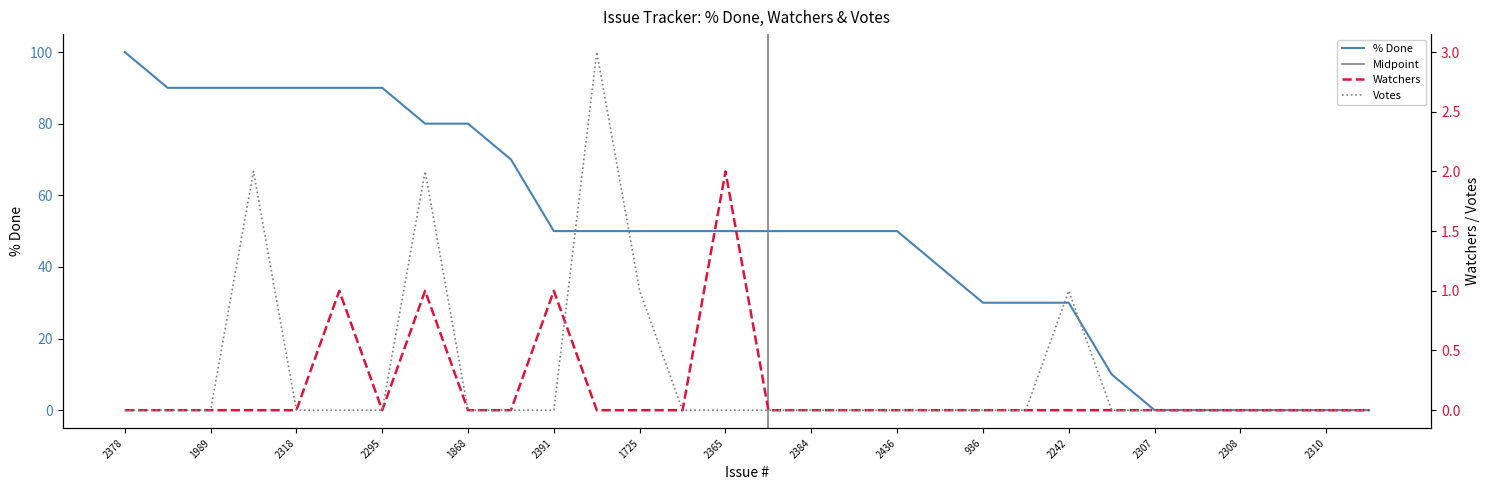

What is the value of the Votes point at the 13th from the left?

1